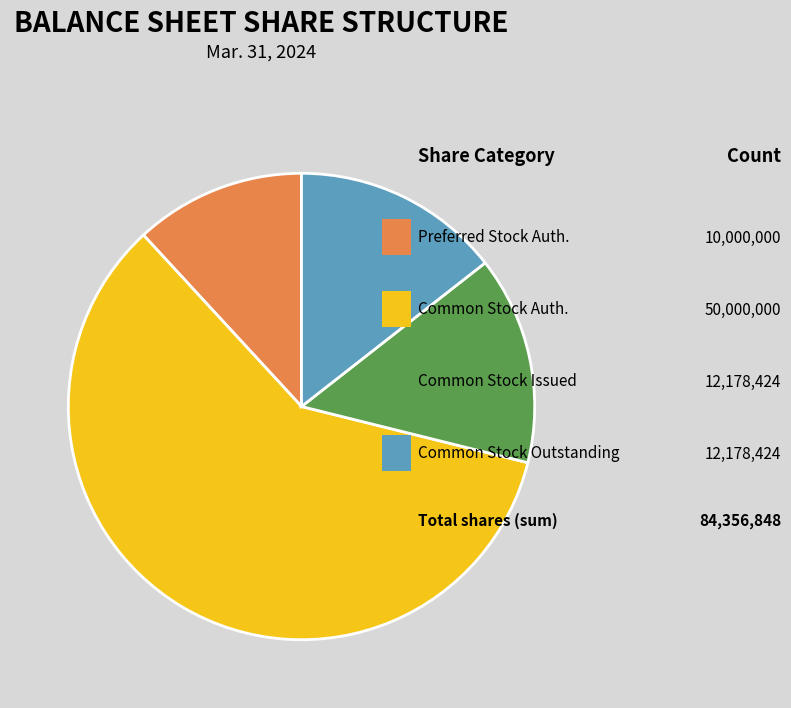

To the nearest percent, what is the difference between the largest and smallest slice percentages?

47%